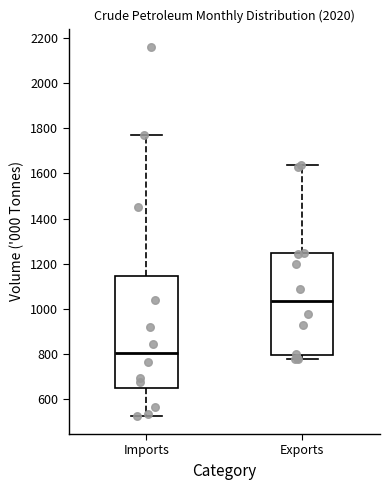

Reading left to right, transcribe this box plot: for each box, give where its median line is, the range the box spans, and where its two whiskers end, as read against the y-axis. The values are not printed on the chart, so give them approximately, as read against the axis.

Imports: median 800, box 660 to 1140, whiskers 520 to 1760
Exports: median 1040, box 800 to 1240, whiskers 780 to 1640